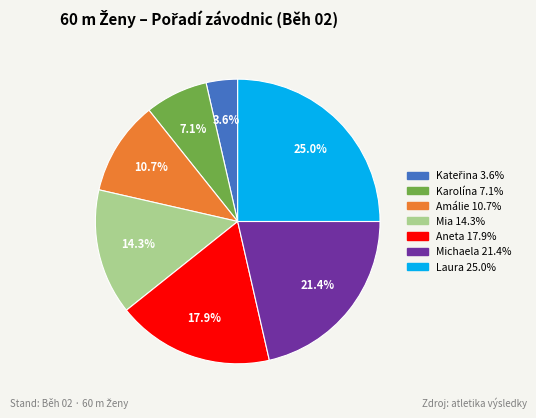

How many slices are in this pie chart?

7